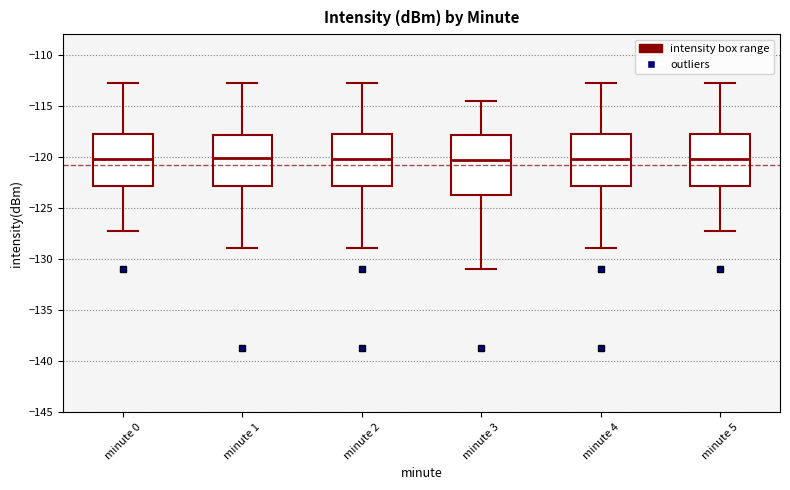

Reading left to right, transcribe this box plot: for each box, give where its median line is, the range the box spans, and where its two whiskers end, as read against the y-axis. The values are not printed on the chart, so give them approximately, as read against the axis.

minute 0: median -120.0, box -123.0 to -118.0, whiskers -127.0 to -112.5
minute 1: median -120.0, box -123.0 to -118.0, whiskers -129.0 to -112.5
minute 2: median -120.0, box -123.0 to -117.5, whiskers -129.0 to -112.5
minute 3: median -120.5, box -123.5 to -118.0, whiskers -131.0 to -114.5
minute 4: median -120.0, box -123.0 to -117.5, whiskers -129.0 to -112.5
minute 5: median -120.0, box -123.0 to -118.0, whiskers -127.0 to -112.5